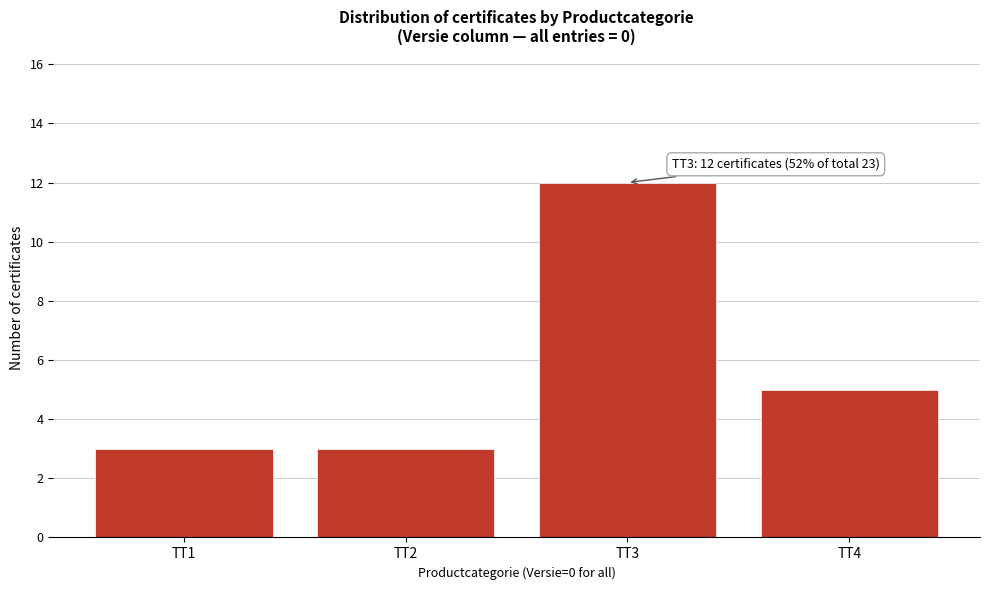

Reading left to right, extract all data points from this chart.

TT1=3	TT2=3	TT3=12	TT4=5